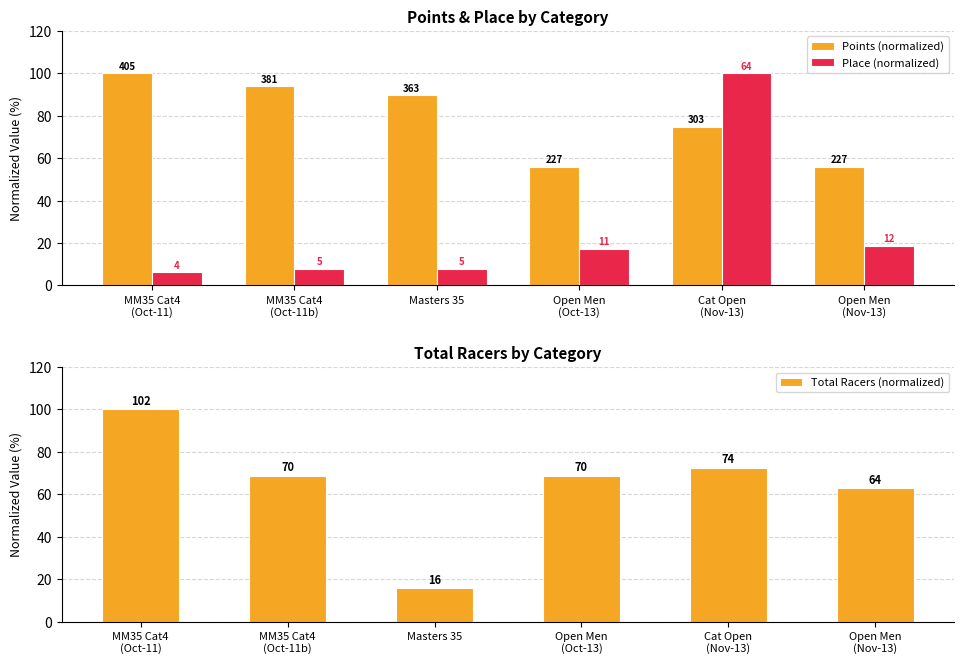

What position from the right is Open Men
(Oct-13)?

3